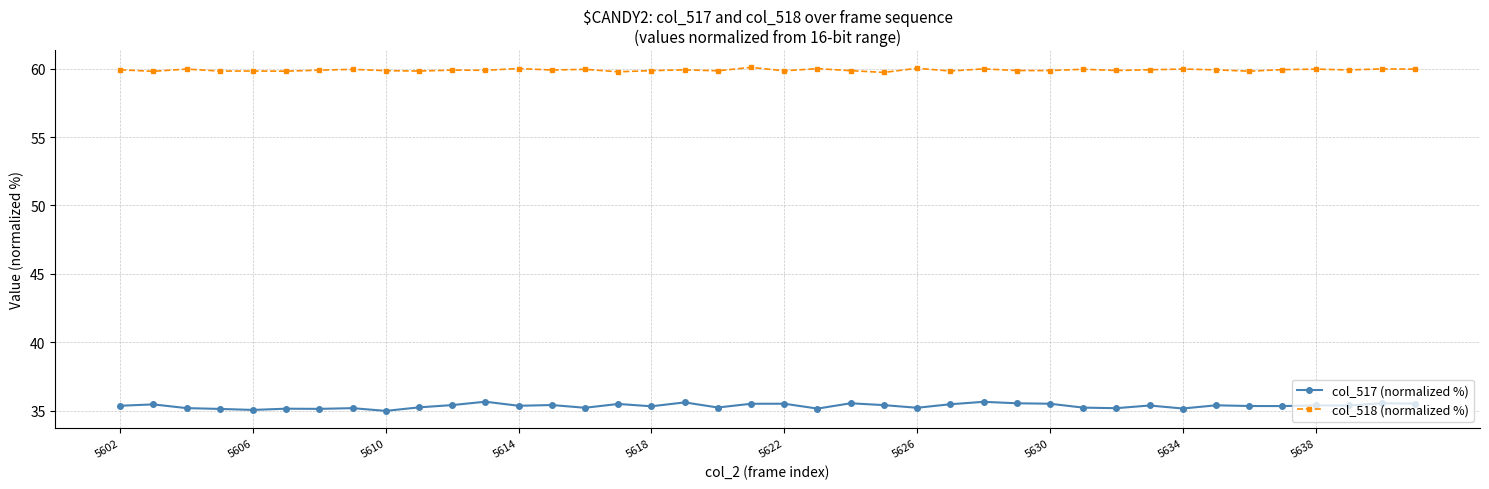

True or false: col_517 (normalized %) has more than 1 points higher than both neighbors.

True